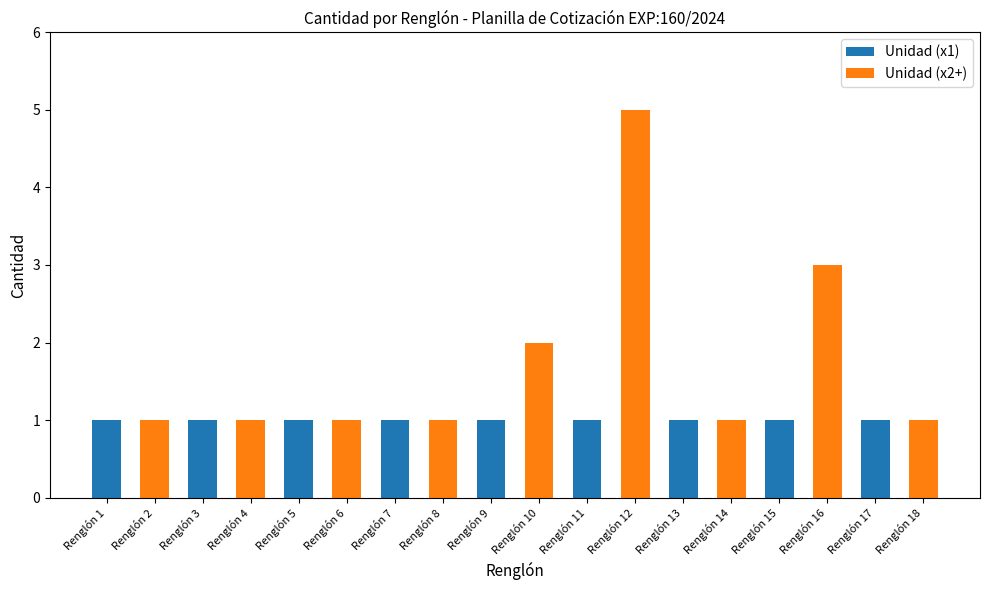

What is the difference between the values at Renglón 10 and Renglón 4?

1